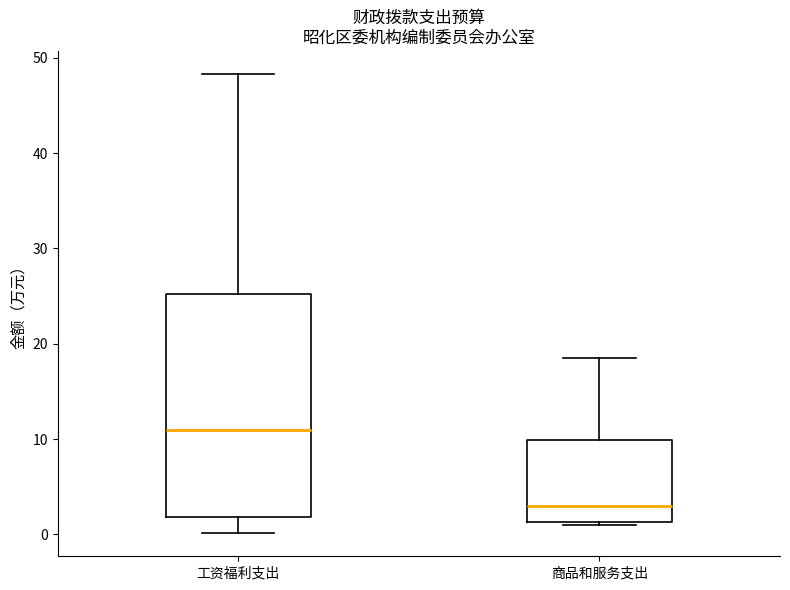

Which box's median line is the lowest?

商品和服务支出